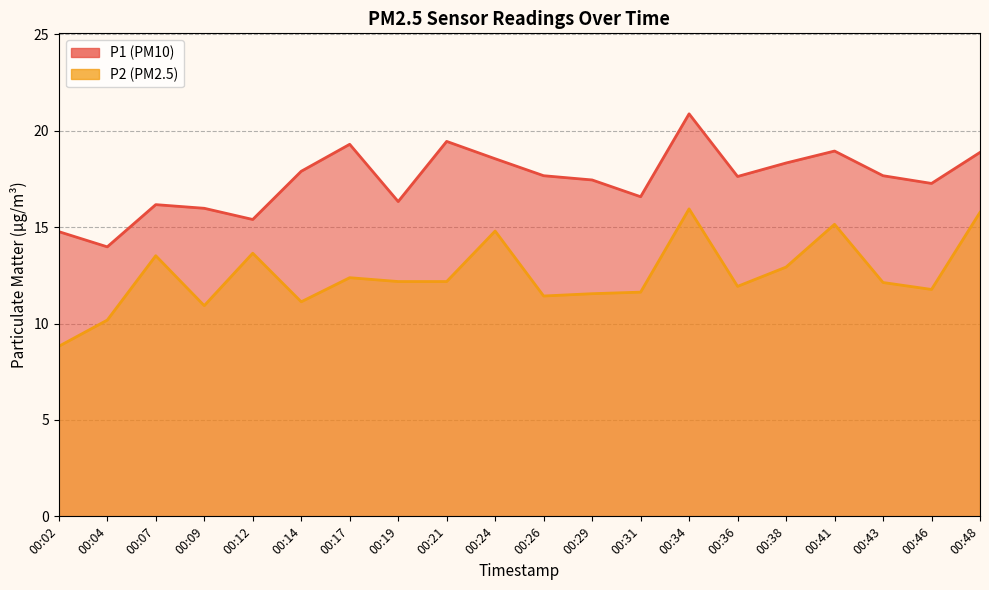

Which series changed the most between 00:21 and 00:34?

P2